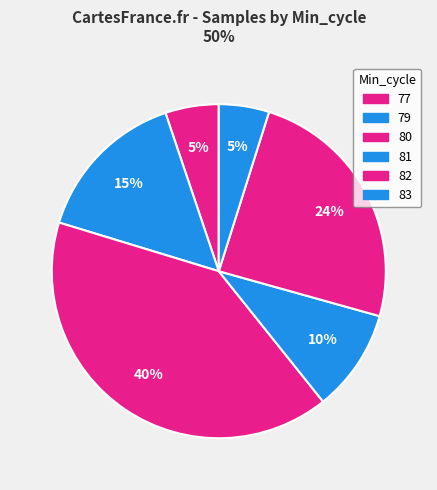

Does any single category account for the majority?

No